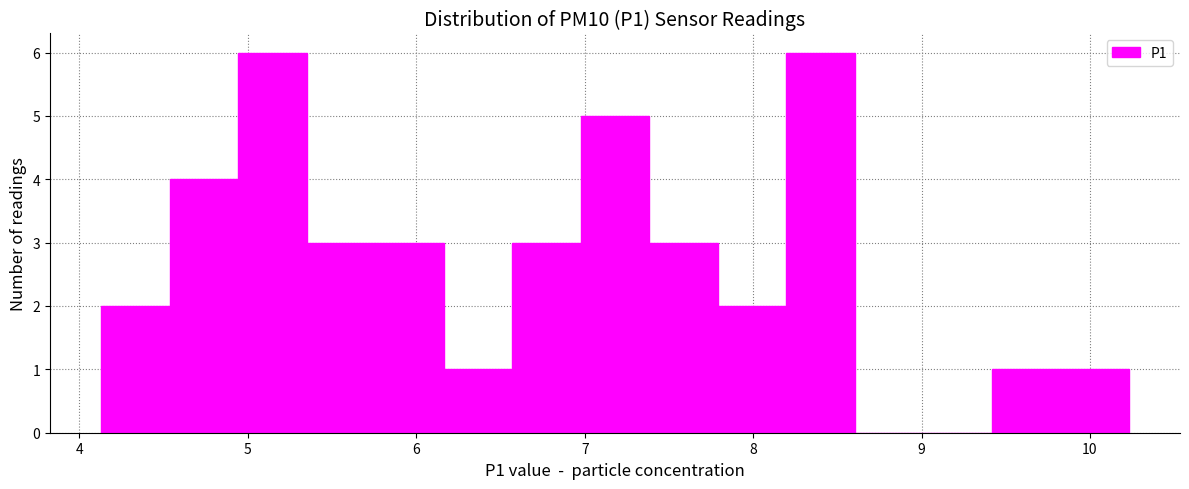

What is the height of the bar covering 5.4 to 5.8 on the x-axis? Neither the bar edges nor the heights are printed on the chart, so give them approximately, as read against the axes.

3